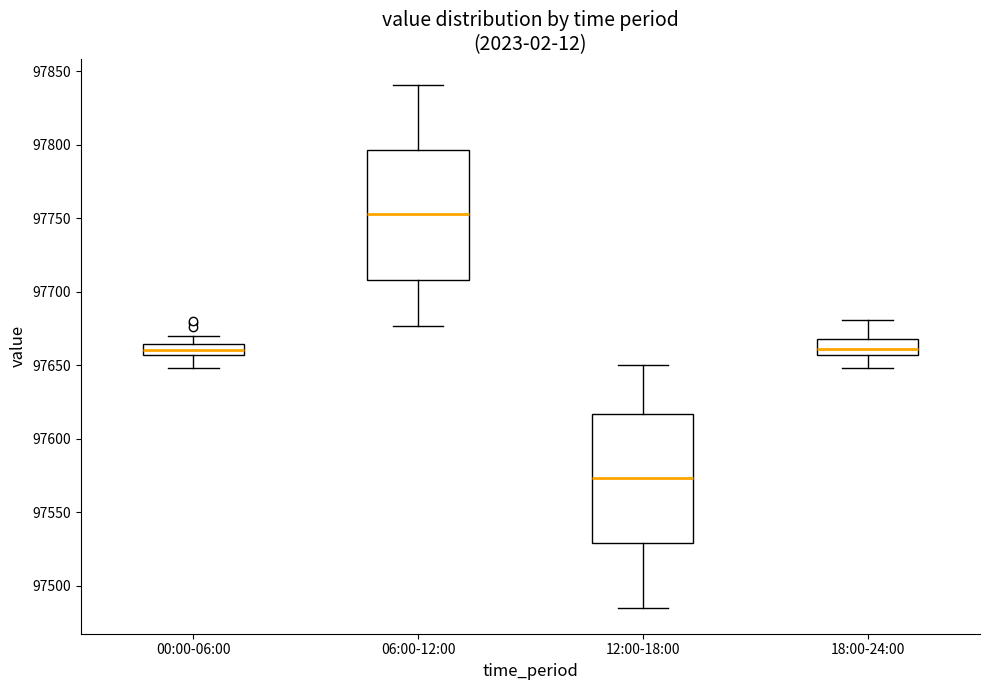

Which box has the highest median line?

06:00-12:00